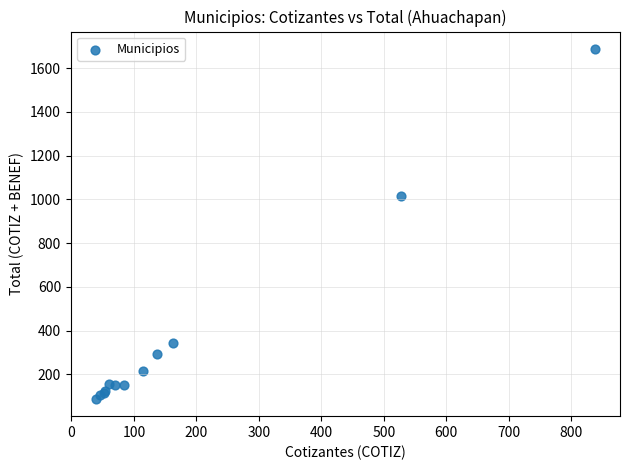

What Y value in the scatter plot is closest to 888?

1016